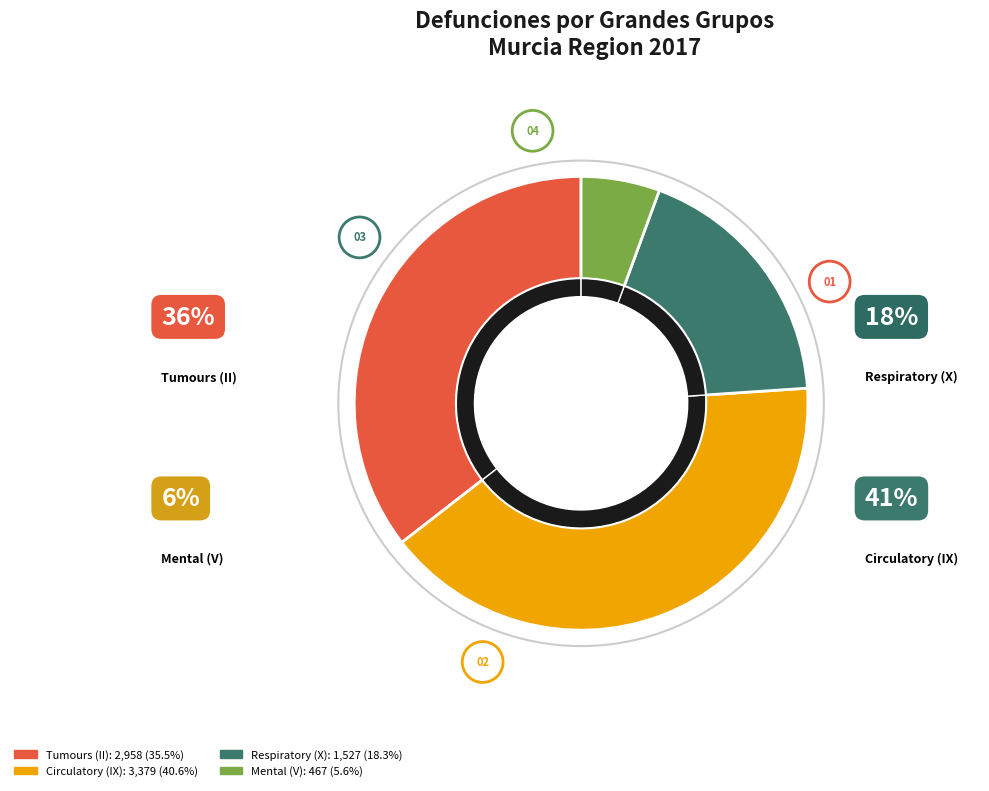

To the nearest percent, what is the difference between the II and V slice percentages?

30%